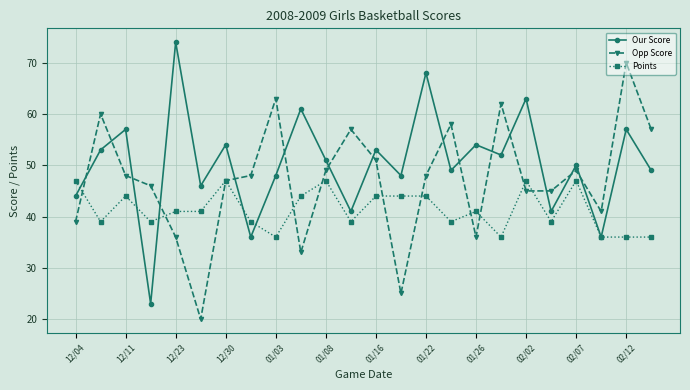

Rank the series by their average value, from highest to lowest.

Our Score, Opp Score, Points